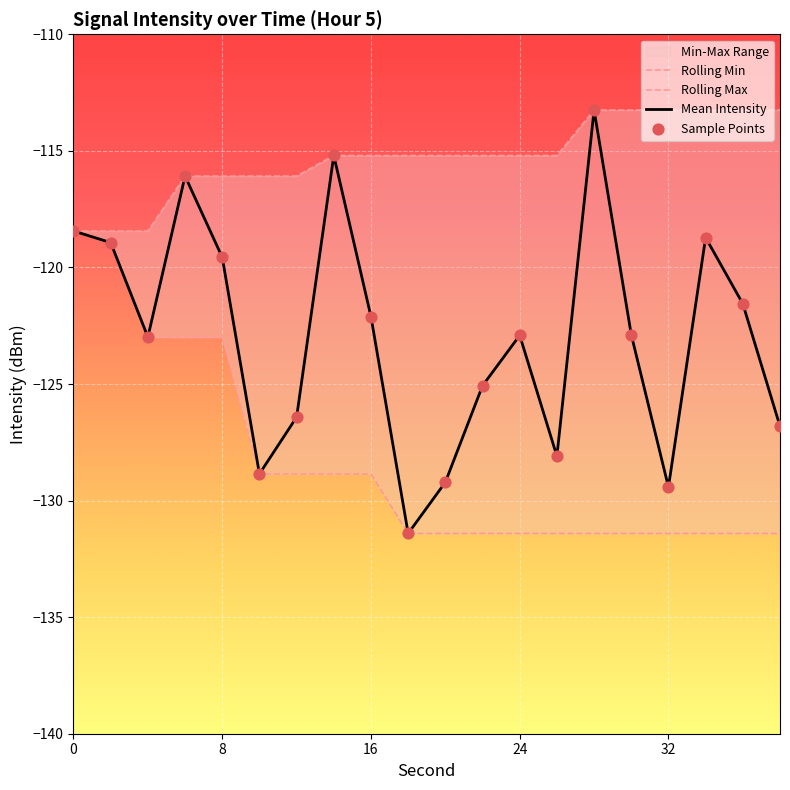

At how many categories does at least one series exceed -123?

20